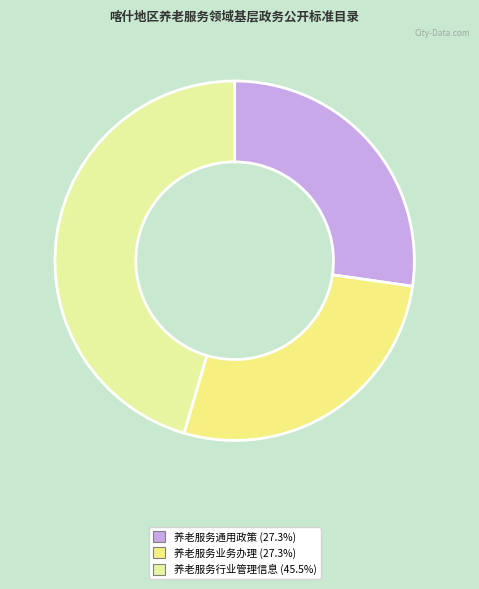

How many segments does this pie chart have?

3